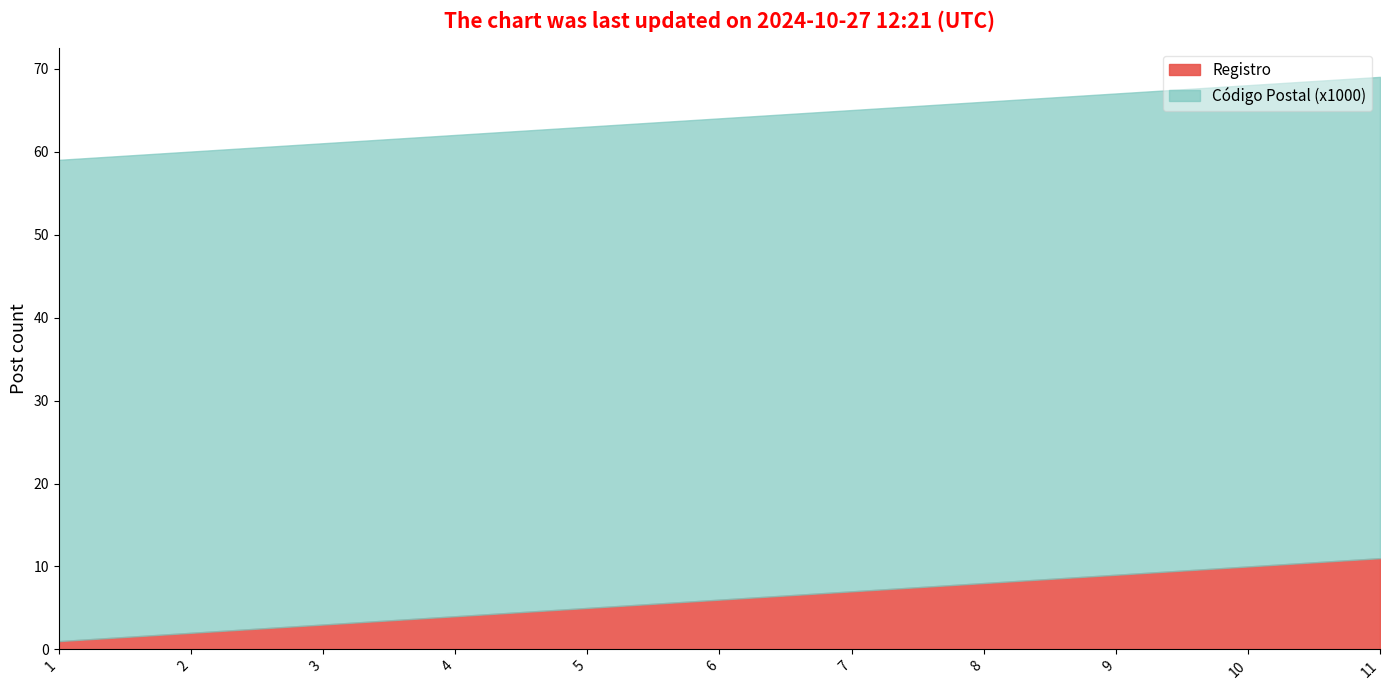

What is the value of the 4th point from the left?

4